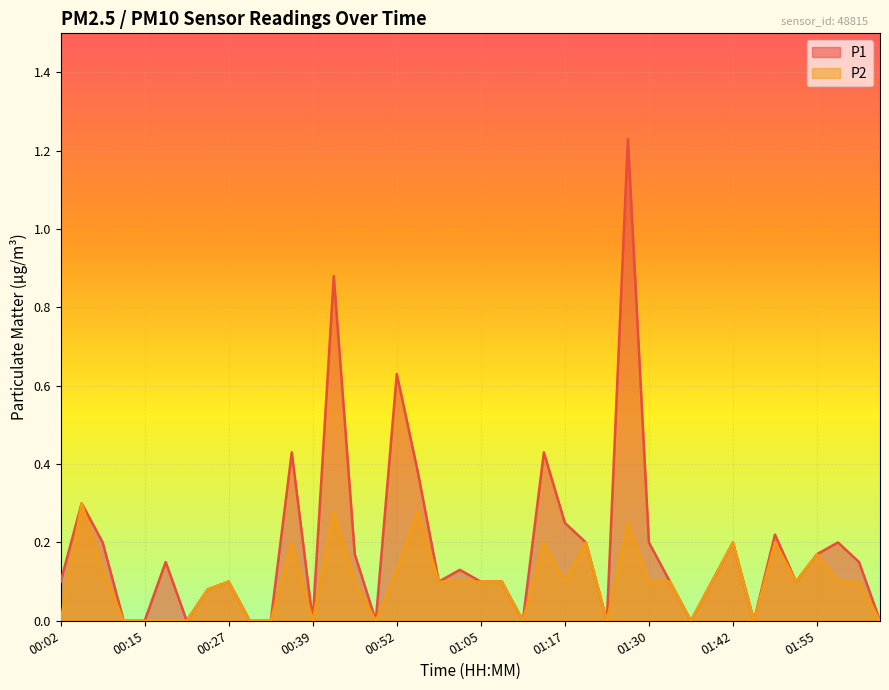

How many positive values does the P2 series have?

26